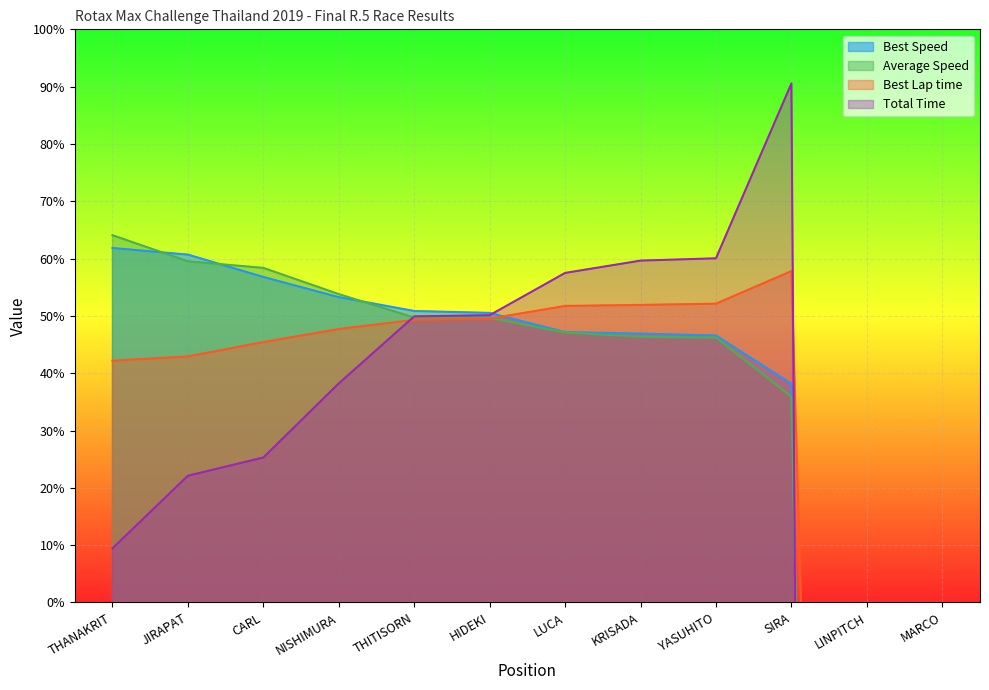

Is it true that Best Lap time equals 45.4 at CARL?

True